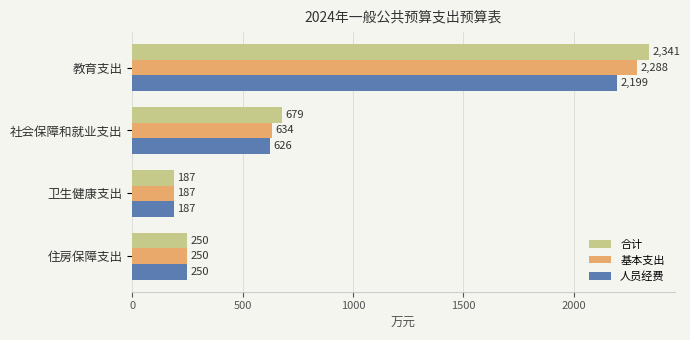

Which series has the widest spread of values?

合计